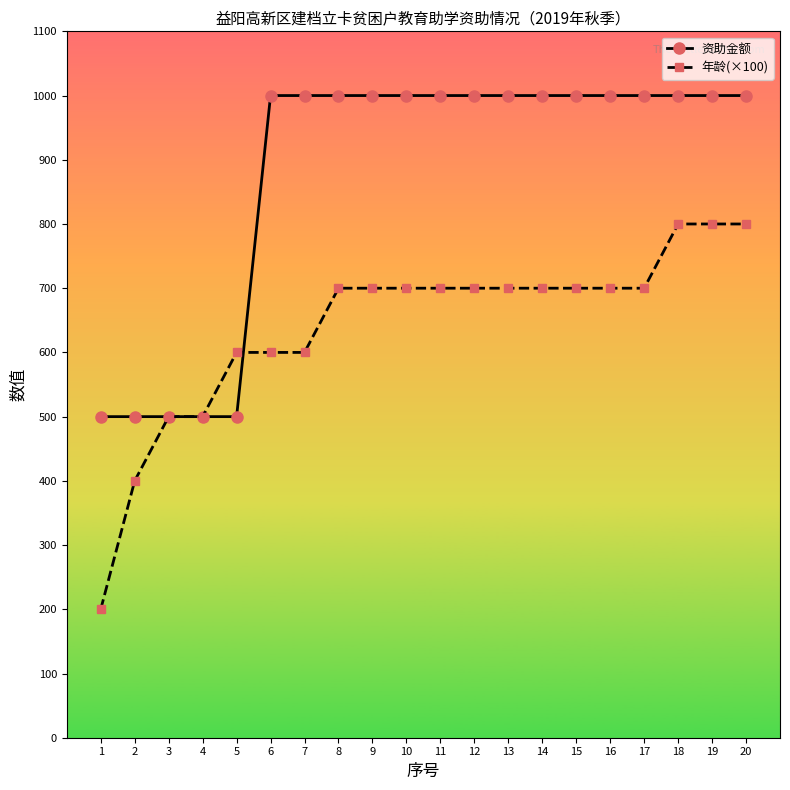

What is the value of the 年龄(×100) point at the 15th from the left?

700